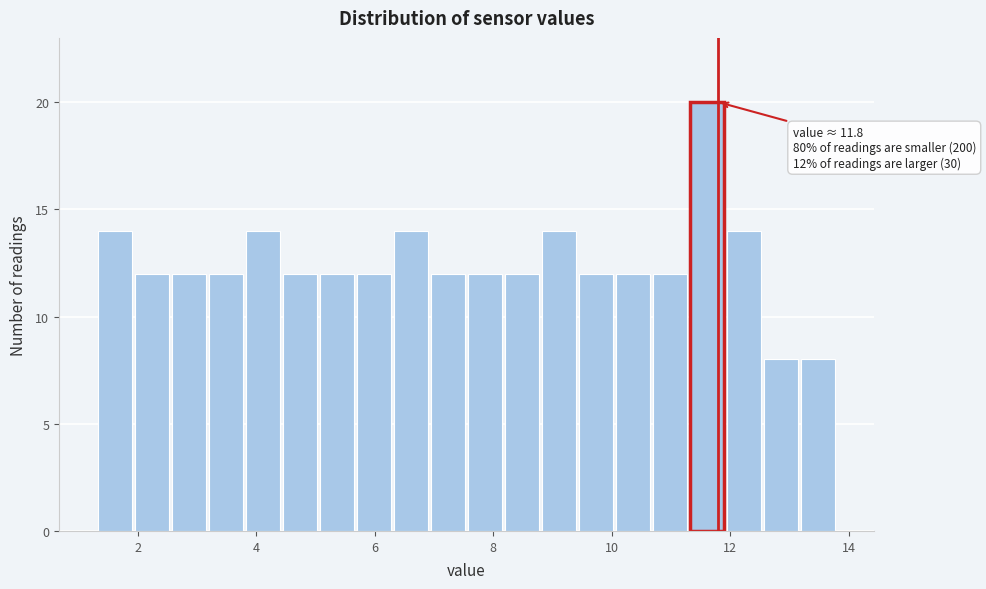

Around what value on the x-axis is the tallest bar? Give the approximate position of its centre, as read against the axis.

11.6